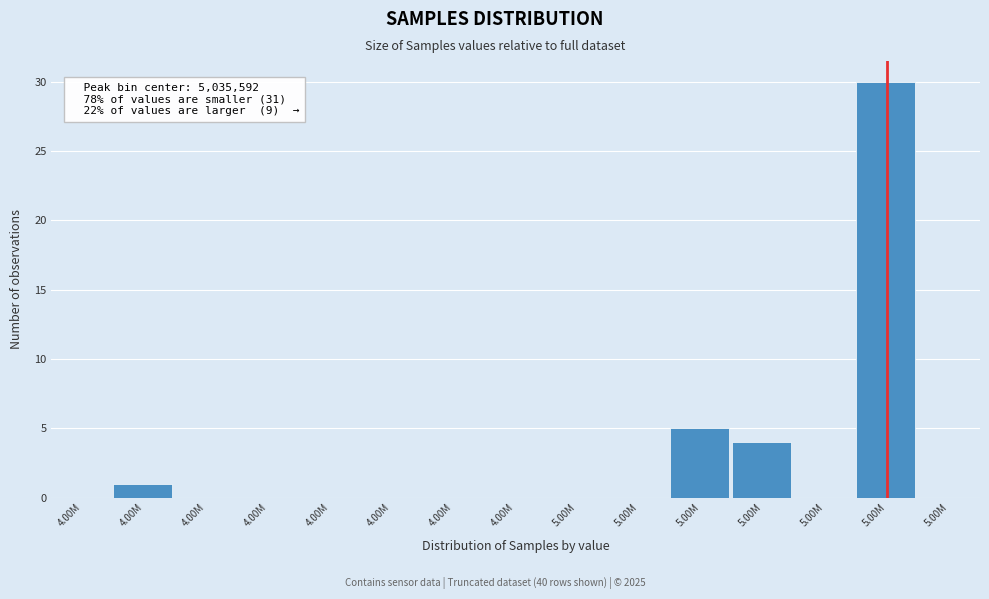

How many series are shown in this chart?

1